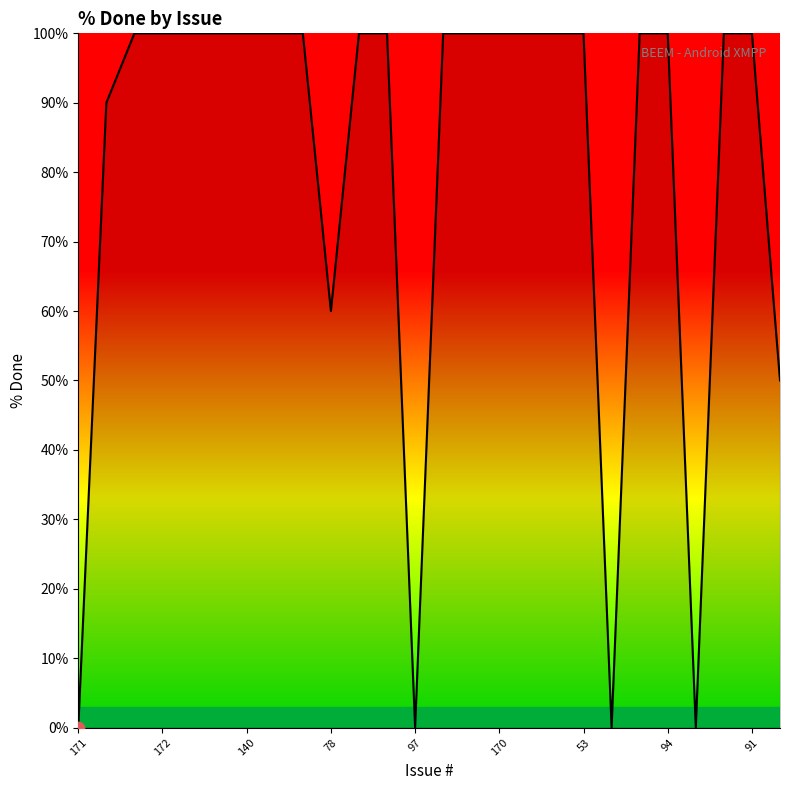

What is the change in value from 172 to 78?

-40